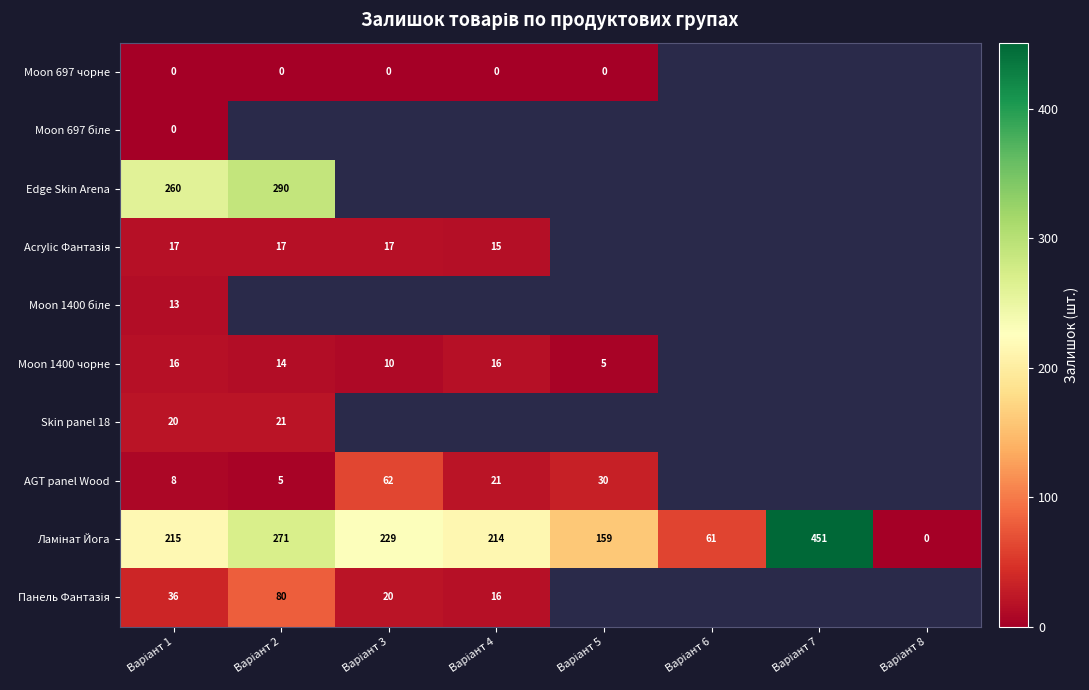

Which series has the largest total across all categories?

Ламінат Йога